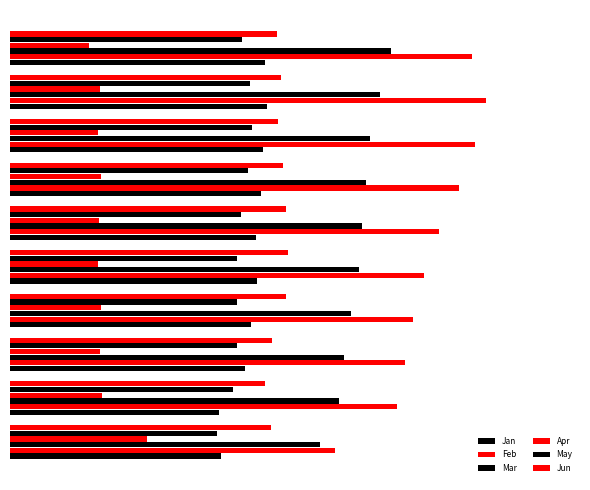

Reading right to left, list all the values displayed in this chart.

Jan: 0.4	0.4	0.4	0.4	0.4	0.4	0.4	0.4	0.3	0.3
Feb: 0.7	0.7	0.7	0.7	0.6	0.6	0.6	0.6	0.6	0.5
Mar: 0.6	0.6	0.5	0.5	0.5	0.5	0.5	0.5	0.5	0.5
Apr: 0.1	0.1	0.1	0.1	0.1	0.1	0.1	0.1	0.1	0.2
May: 0.3	0.4	0.4	0.4	0.3	0.3	0.3	0.3	0.3	0.3
Jun: 0.4	0.4	0.4	0.4	0.4	0.4	0.4	0.4	0.4	0.4